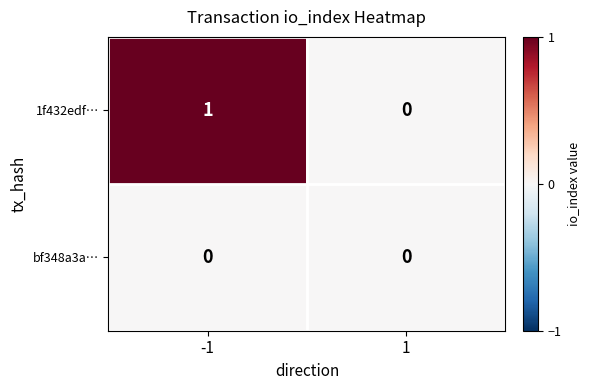

How many data points does each series have?

2